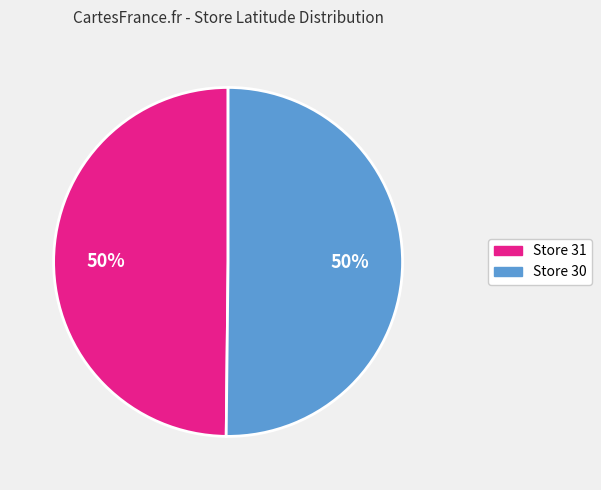

How many segments does this pie chart have?

2